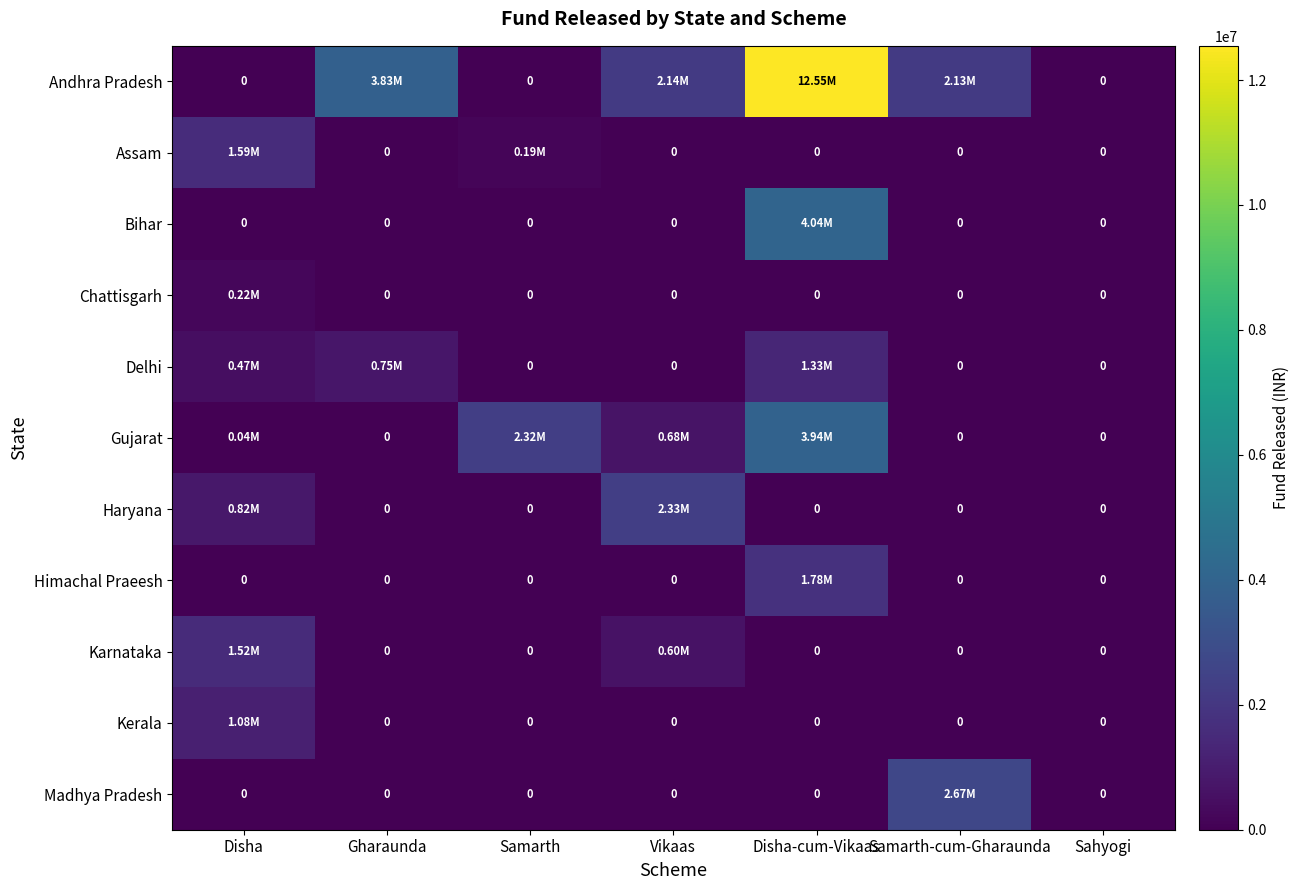

What is the average value of the Andhra Pradesh series?

2949725